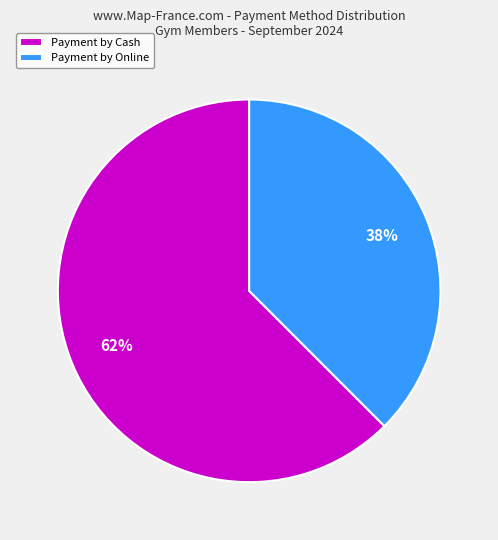

How many slices are in this pie chart?

2